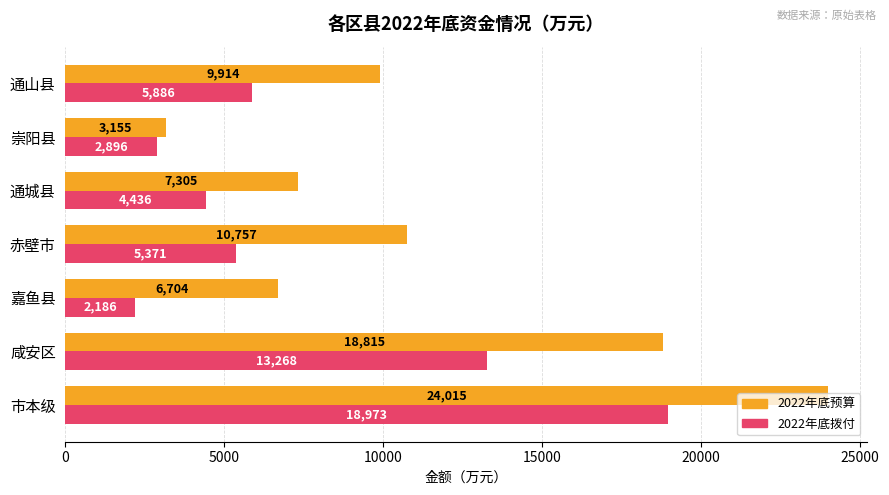

Is the value of 2022年底拨付 at 通城县 greater than the value of 2022年底预算 at 咸安区?

No